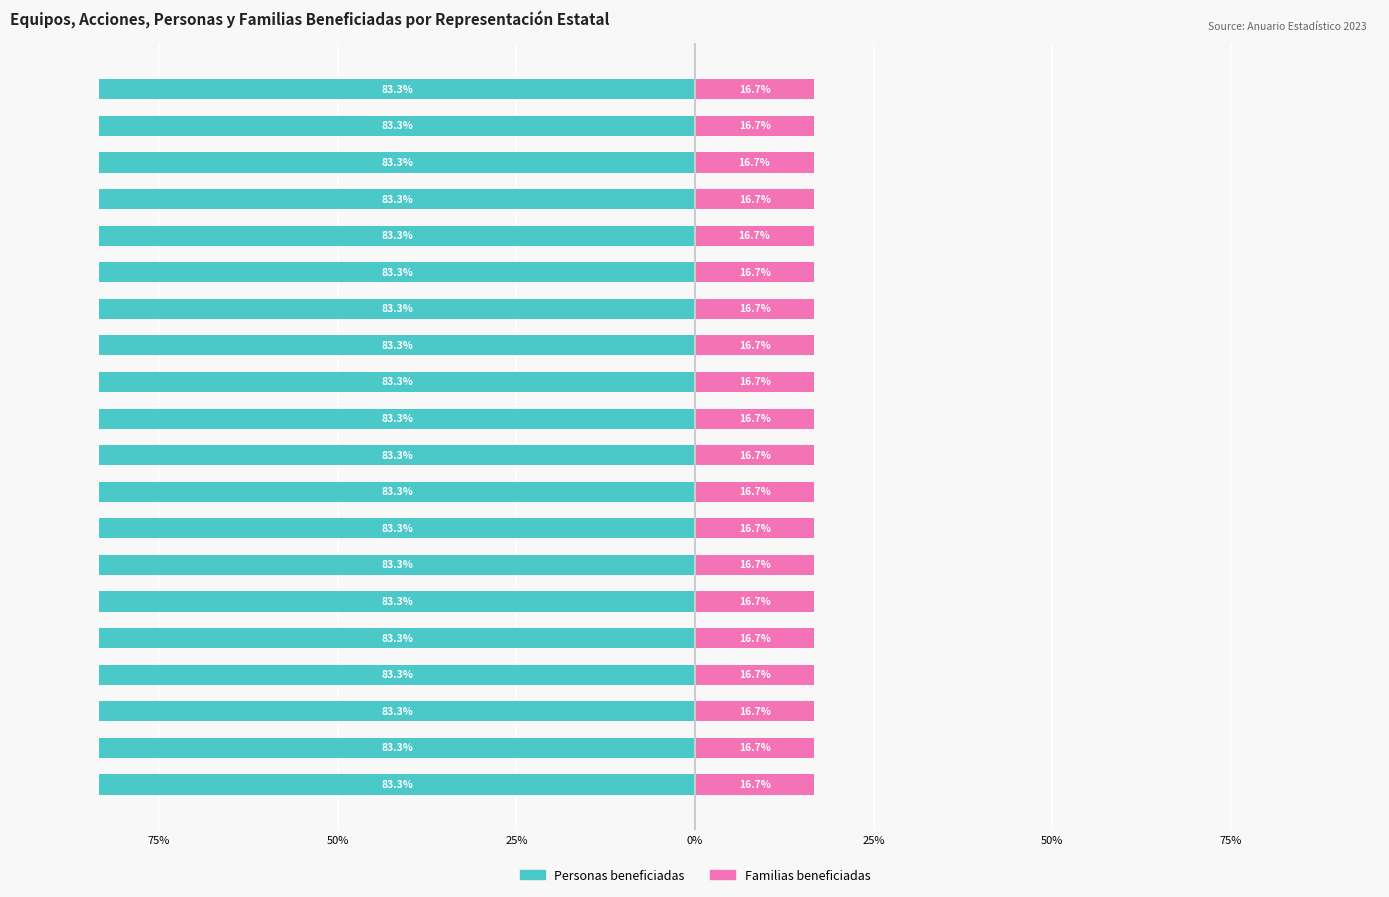

Rank the series at Coahuila from lowest to highest value.

Personas beneficiadas, Familias beneficiadas